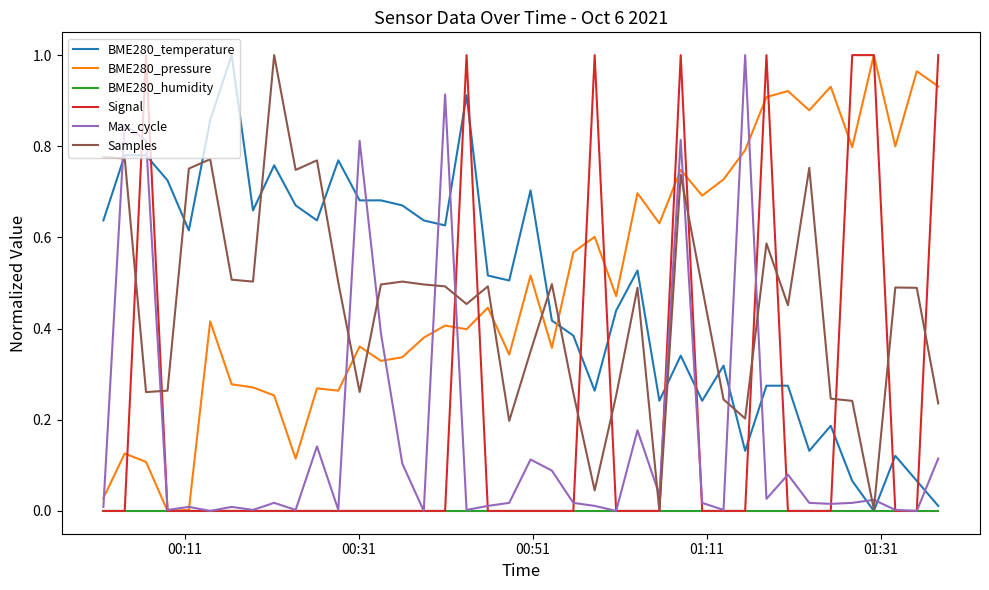

After their last crossing, which series has the higher values: BME280_temperature or Signal?

Signal